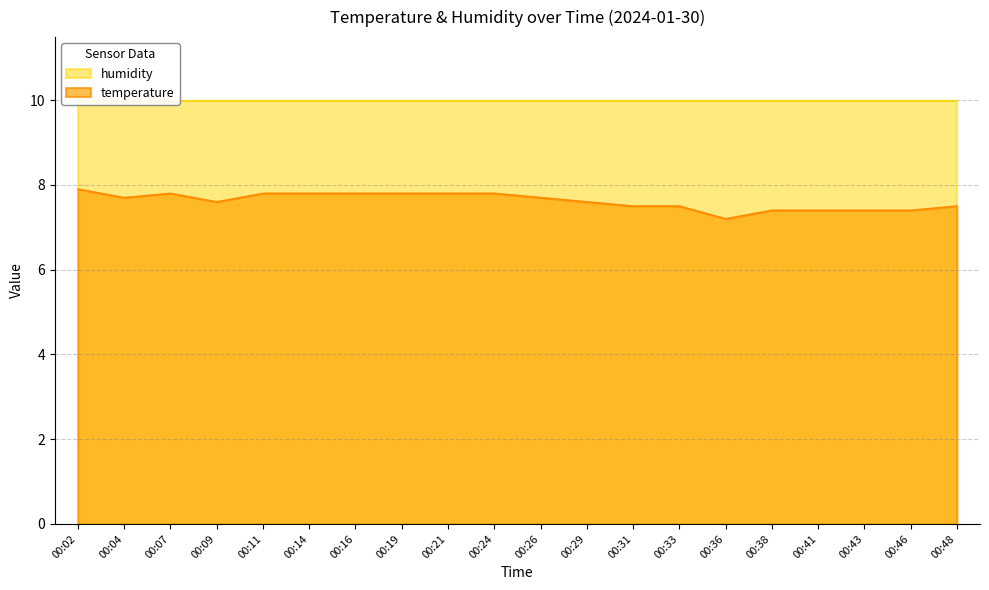

The chart shows a value of 12.9 at 00:33. True or false?

False